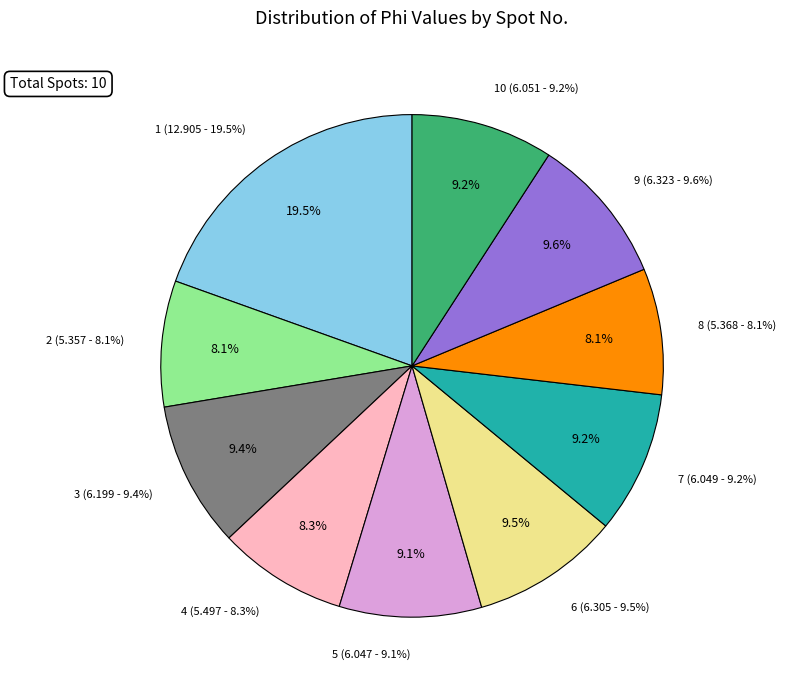

What is the ratio of the value at 1 to the value at 4?

2.3